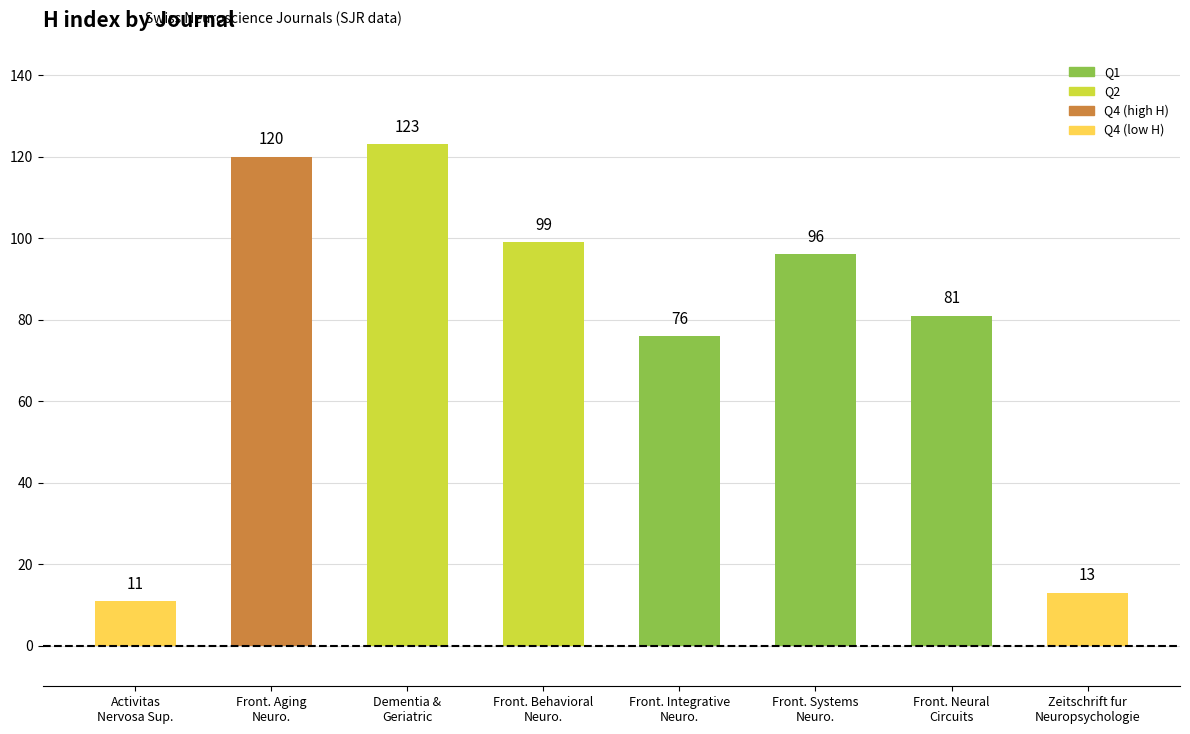

What is the label of the 2nd bar from the left?

Front. Aging
Neuro.